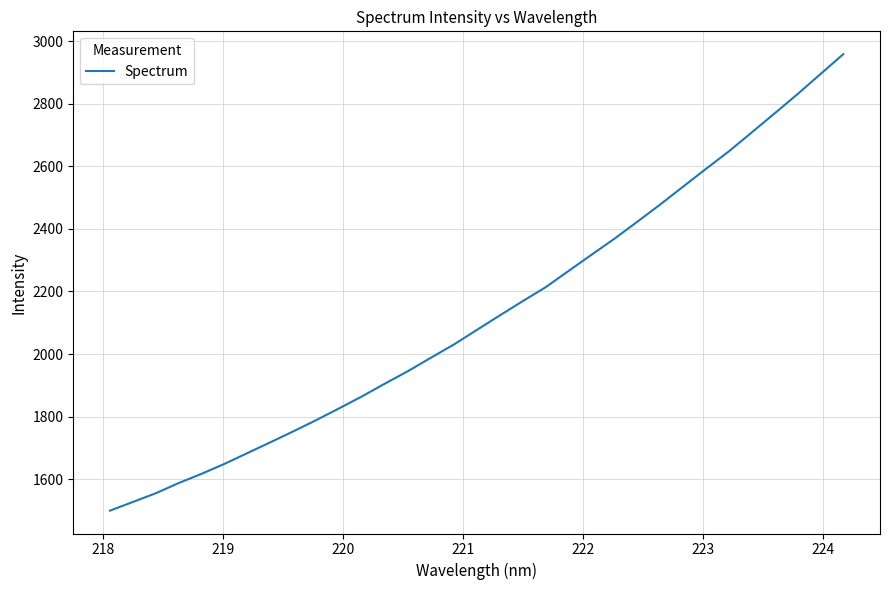

What is the difference between the maximum and minimum values?

1459.0